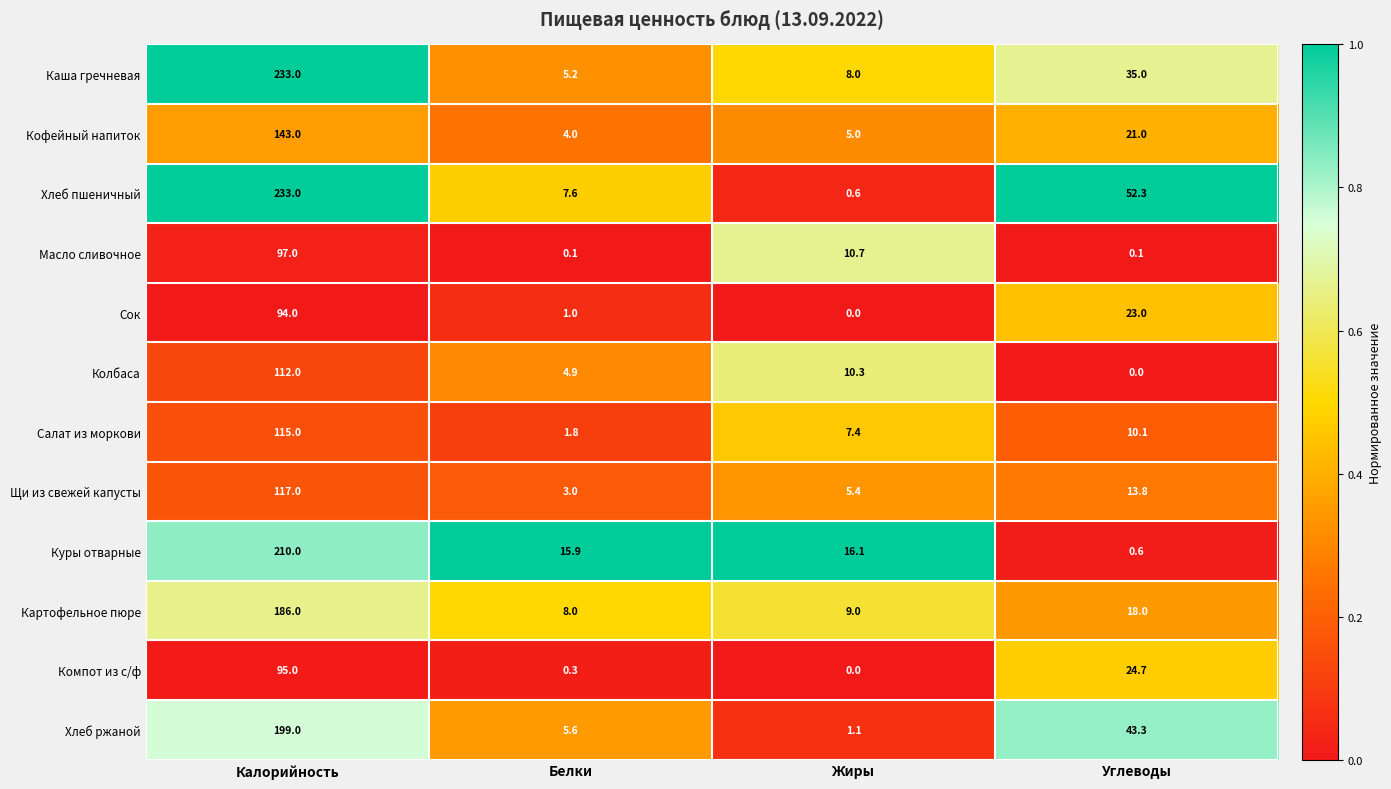

Rank the categories by Щи из свежей капусты value from lowest to highest.

Белки, Жиры, Углеводы, Калорийность